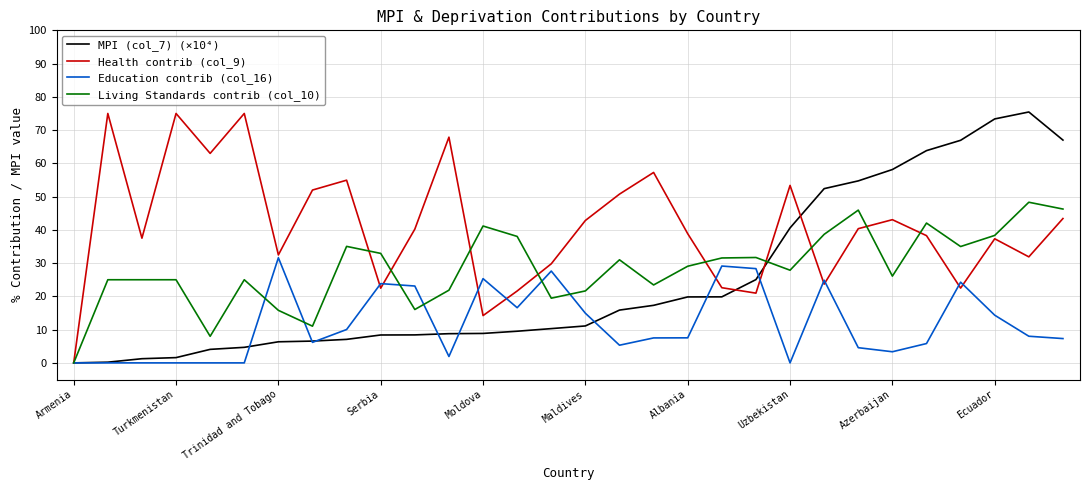

What is the maximum value for Health contrib (col_9)?

75.0